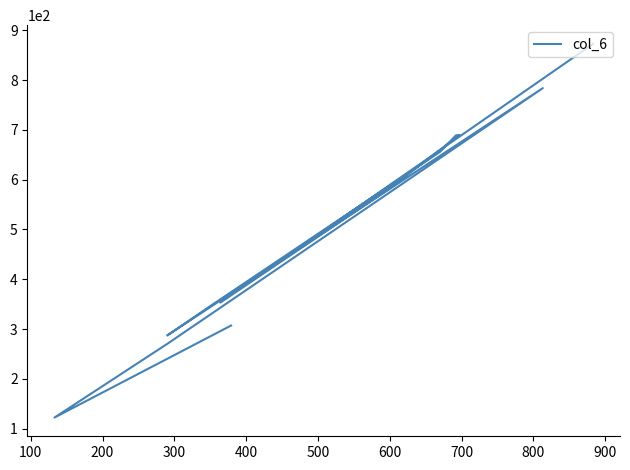

What is the approximate value at 700, to the nearest 100?

700